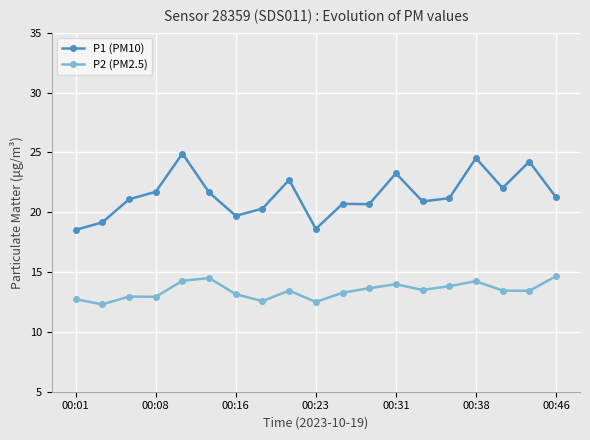

Which series has the largest total across all categories?

P1 (PM10)